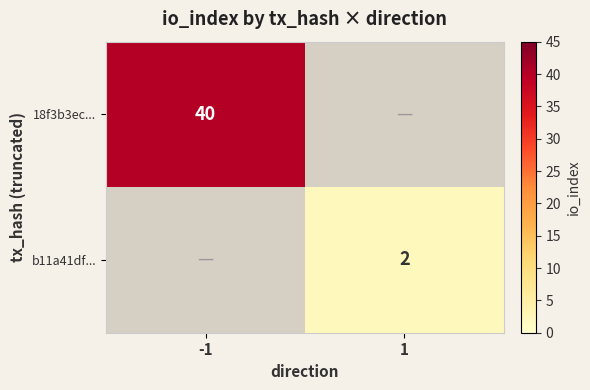

True or false: b11a41df... has a value of 2 at 1.

True